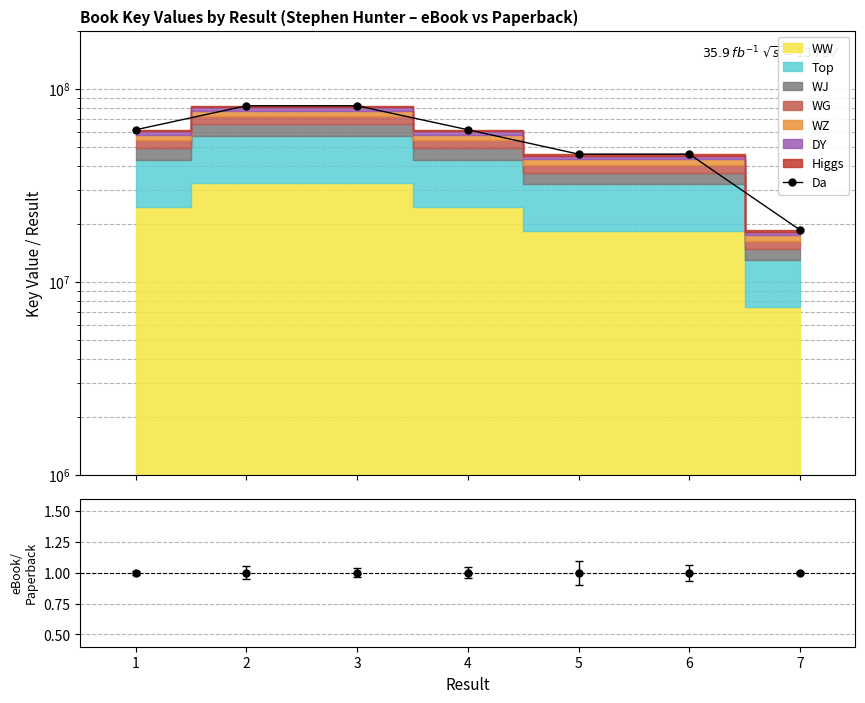

What is the difference between the second highest and second lowest values?

35825556